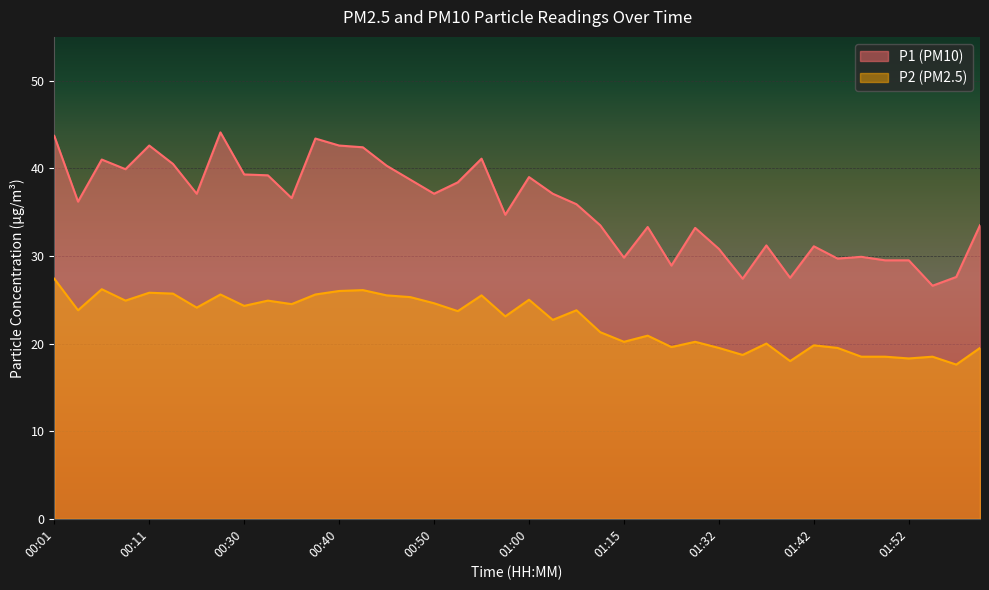

What is the value of the P1 point at the 18th from the left?

38.4